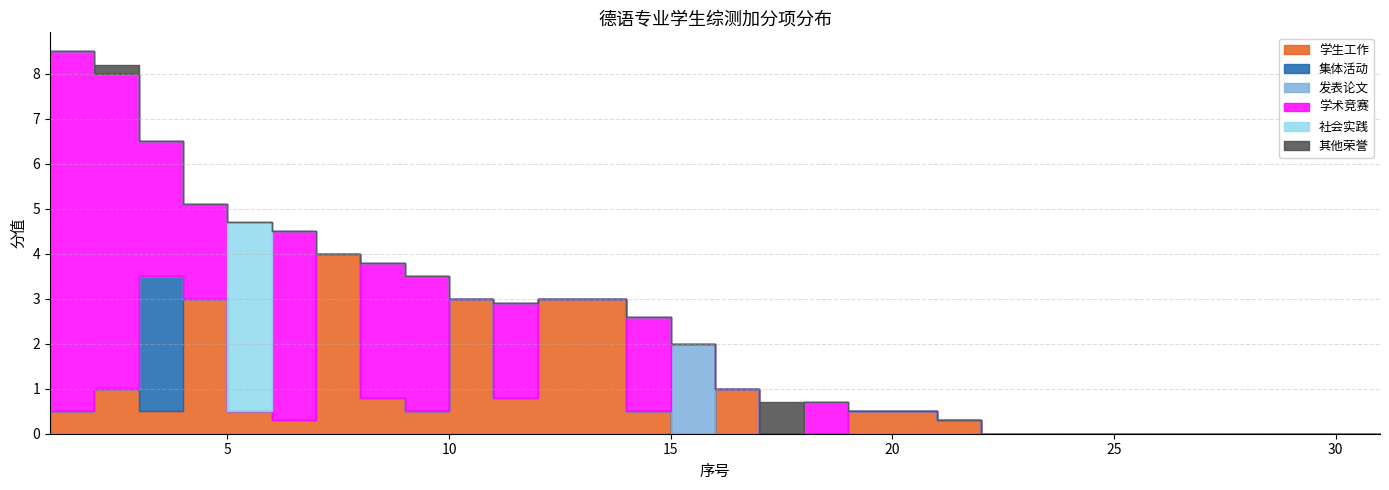

Is the value of 发表论文 at 19 greater than the value of 学术竞赛 at 31?

No